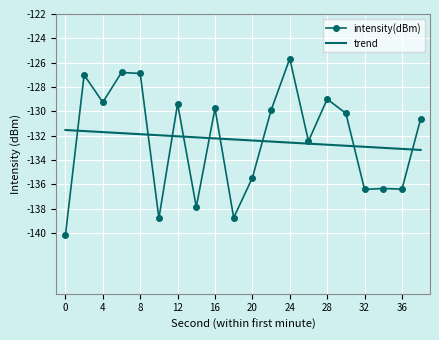

What is the lowest value of the trend series?

-133.2